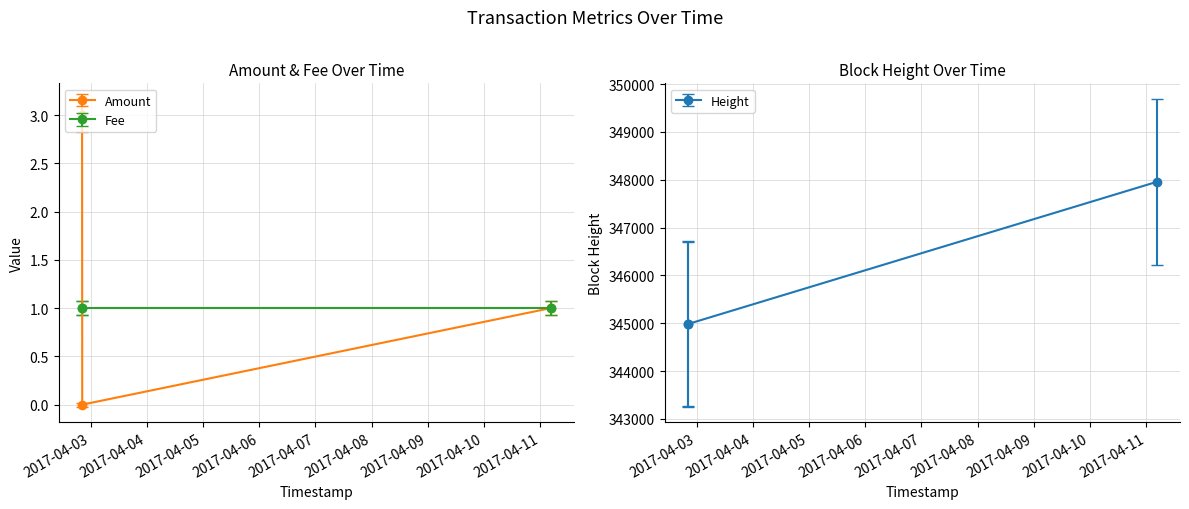

True or false: Height has a value of 344986.0 at 2017-04-02 20:26:57.

True